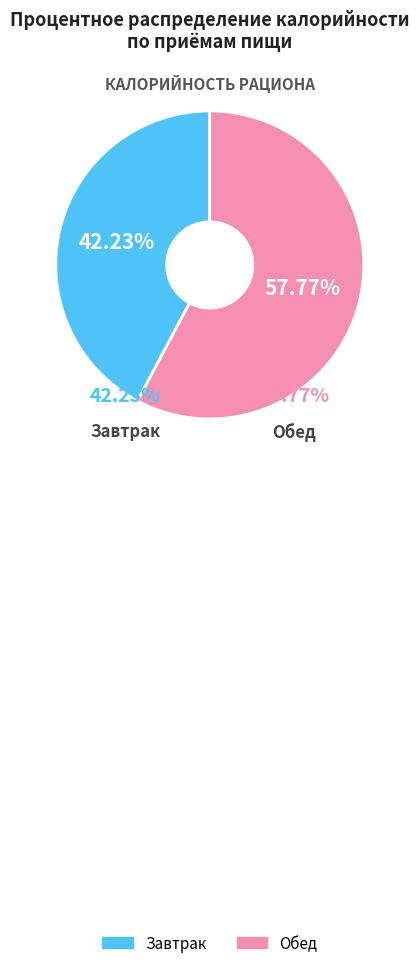

What is the largest slice in the pie chart?

Обед